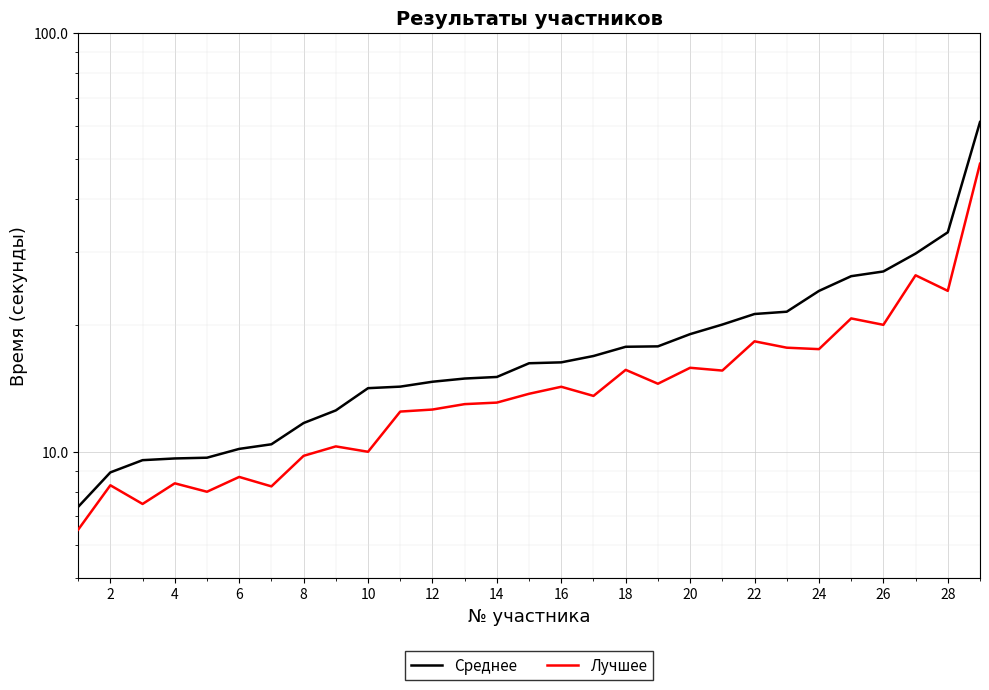

How many series are shown in this chart?

2